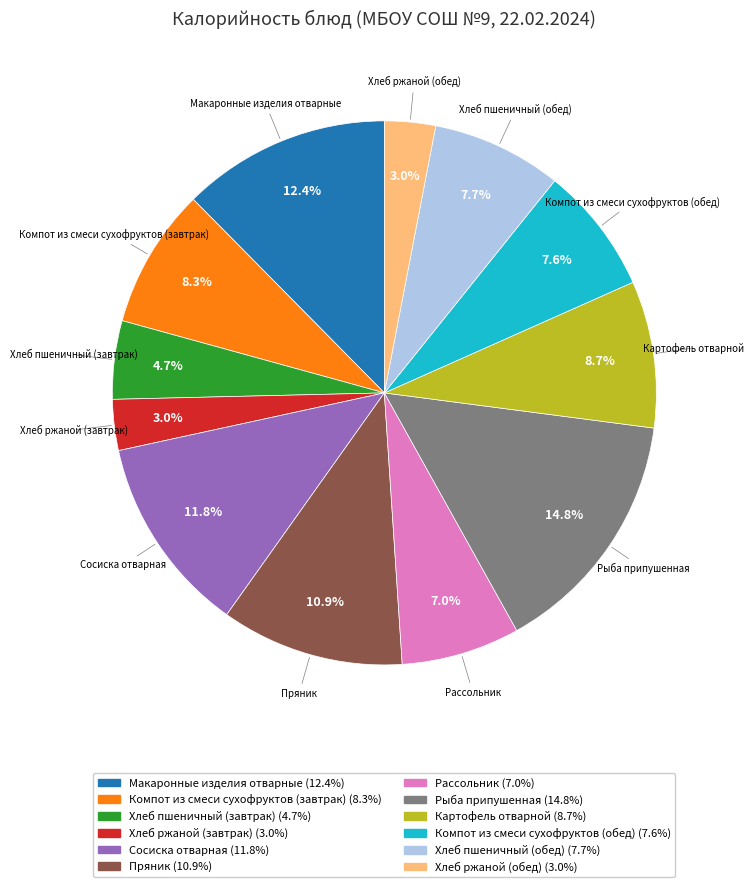

Does any single category account for the majority?

No